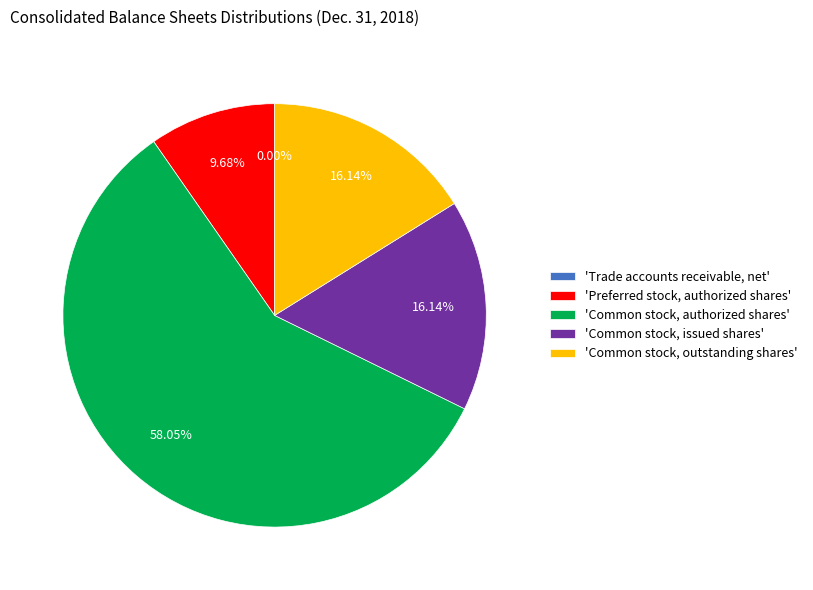

Which category has the biggest portion of the pie?

'Common stock, authorized shares'